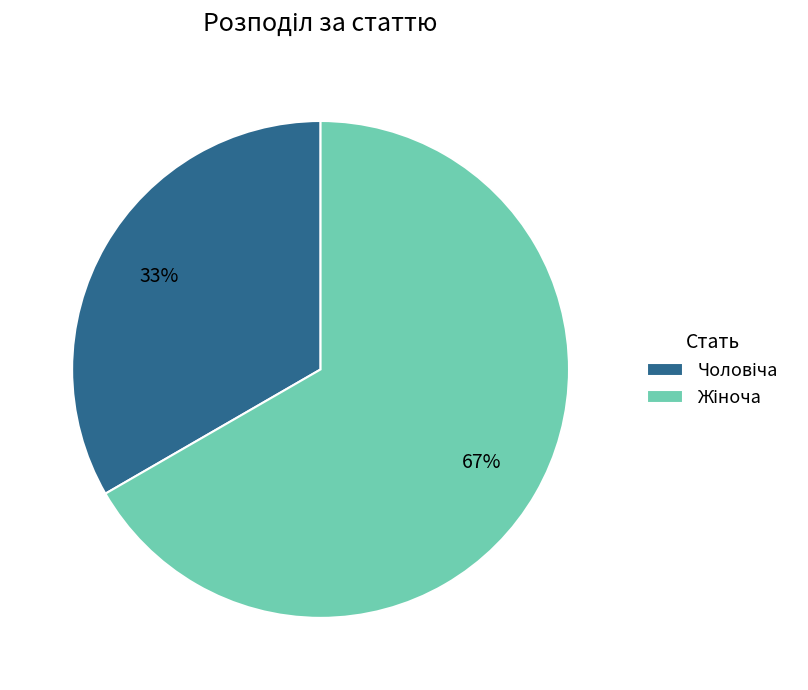

Does any single category account for the majority?

Yes